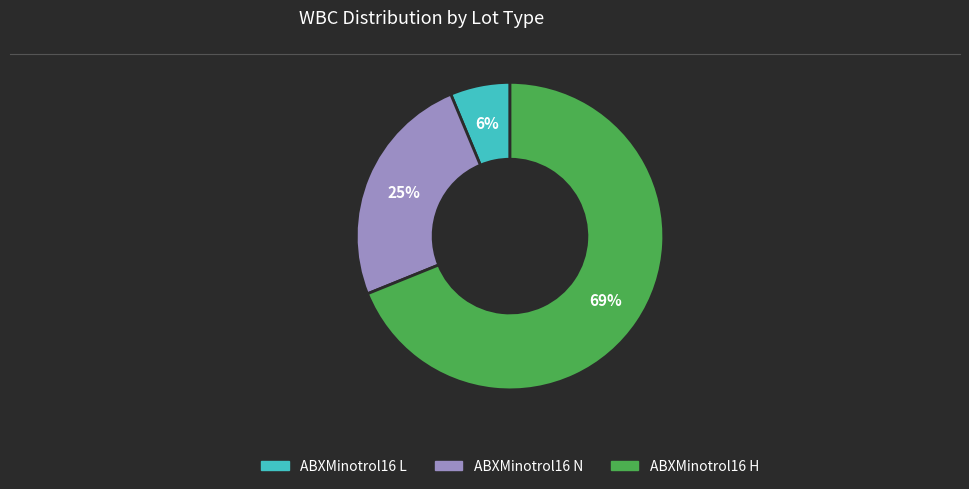

Which has a higher value, ABXMinotrol16 L or ABXMinotrol16 N?

ABXMinotrol16 N